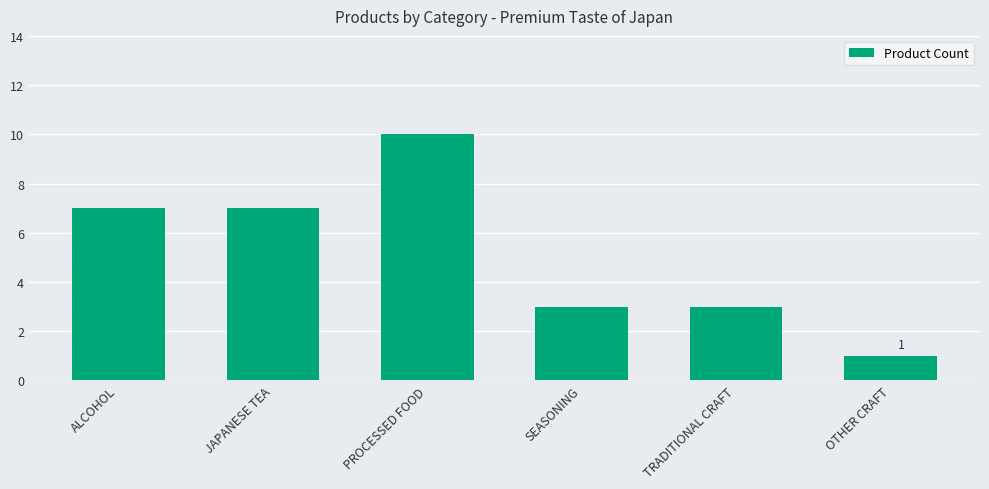

Which category has the lowest value across all series?

OTHER CRAFT